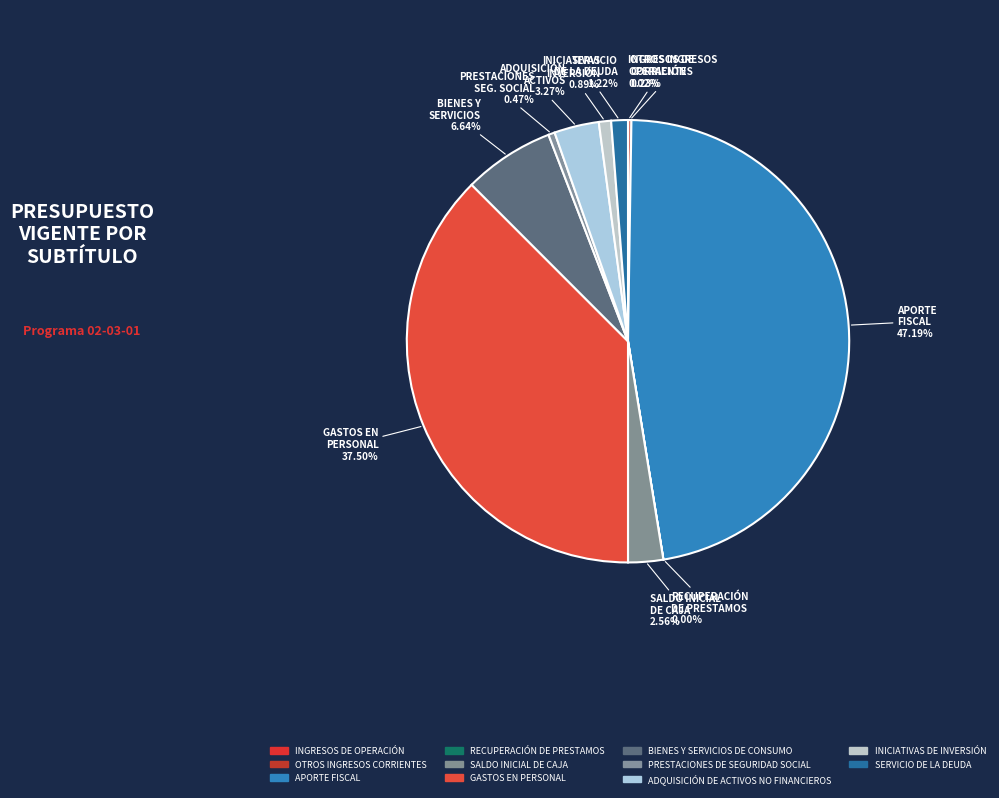

Count the number of slices in the pie.

11